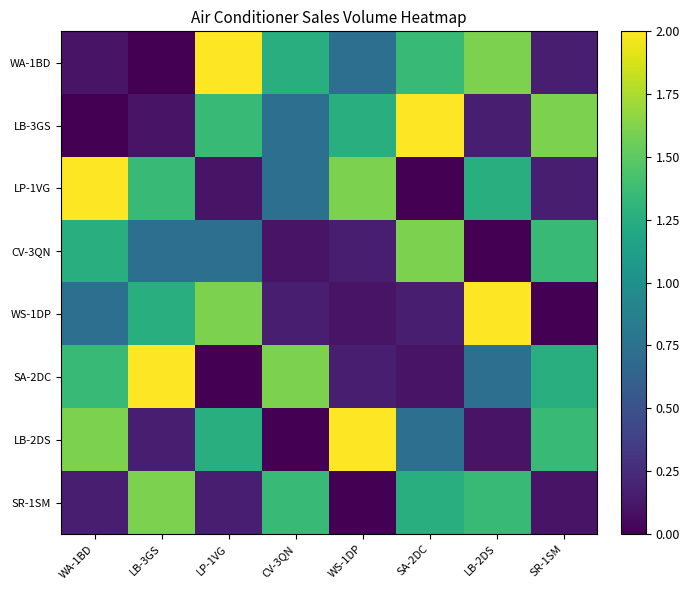

At how many categories does at least one series exceed 0?

8